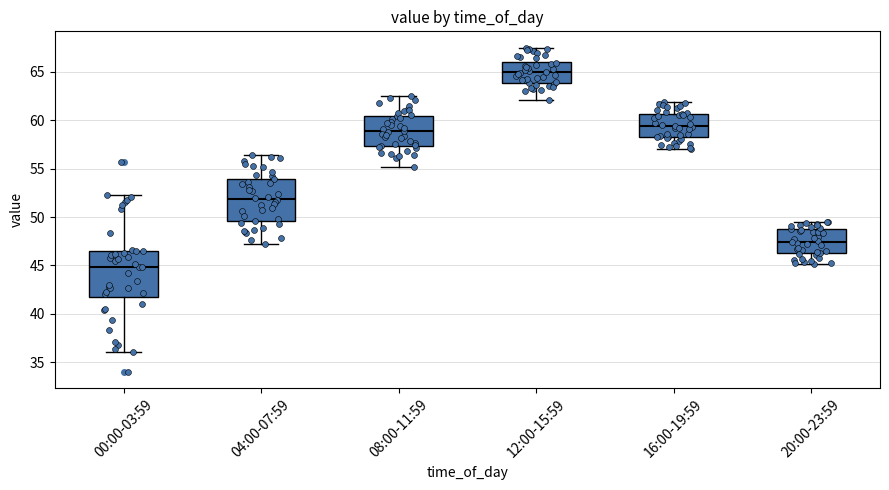

Which box has the lowest median line?

00:00-03:59